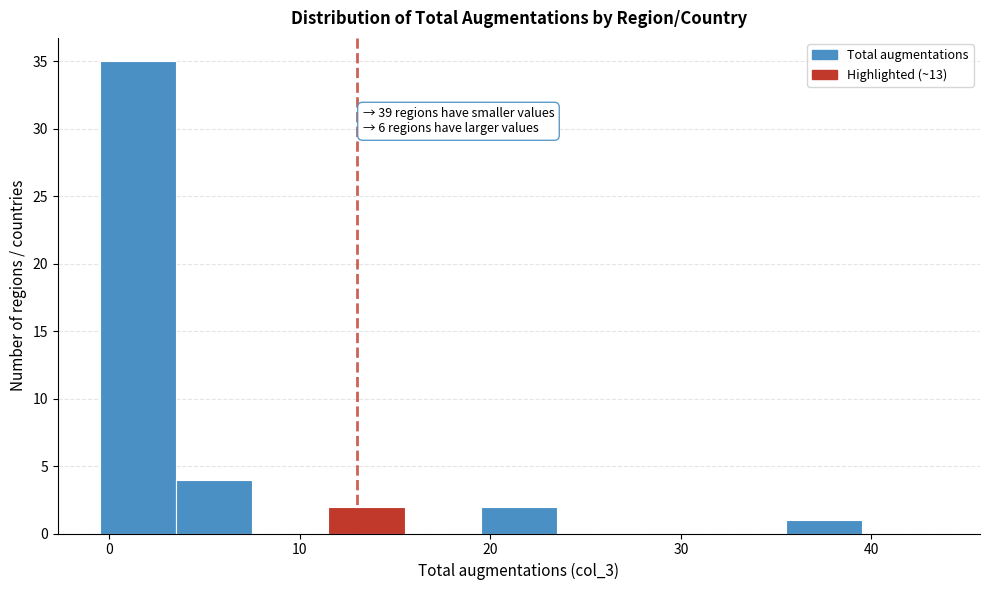

Which range on the x-axis has the tallest bar?

-0.5 to 3.5